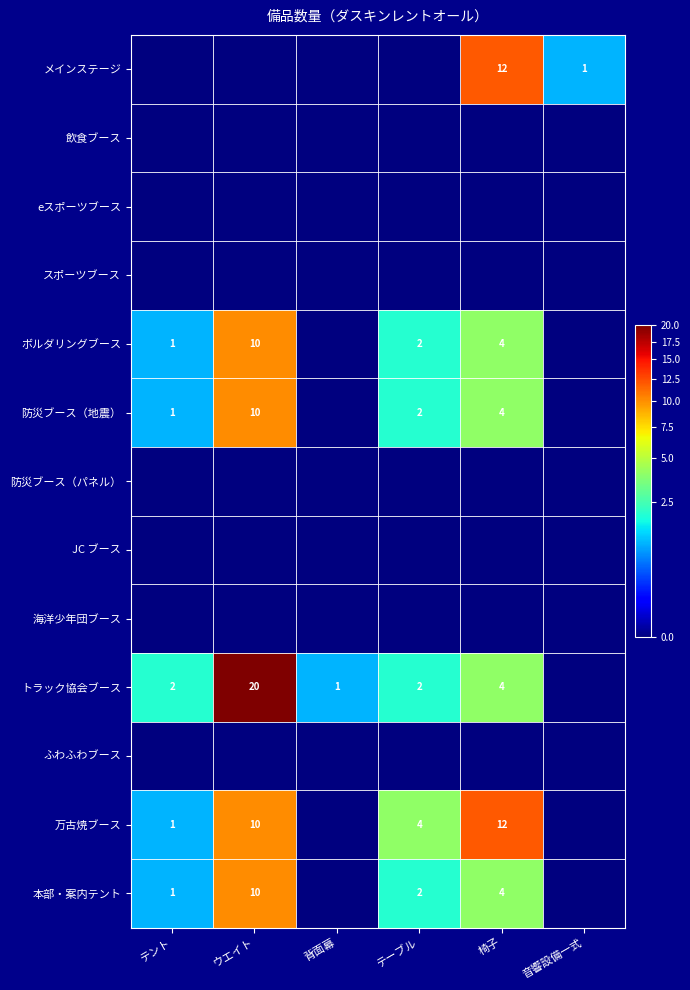

Is it true that 防災ブース（地震） equals 1 at テント?

True